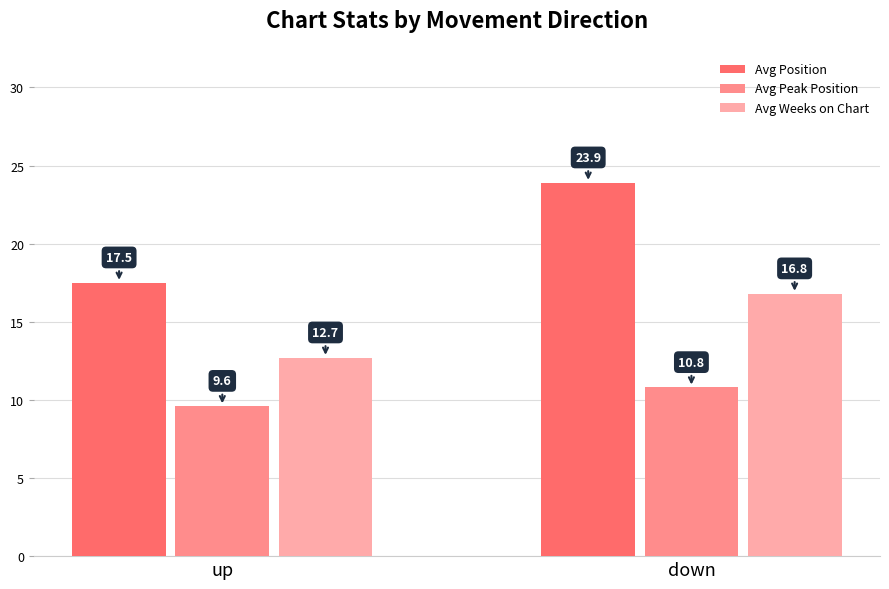

What are all the series names shown in the legend?

Avg Position, Avg Peak Position, Avg Weeks on Chart